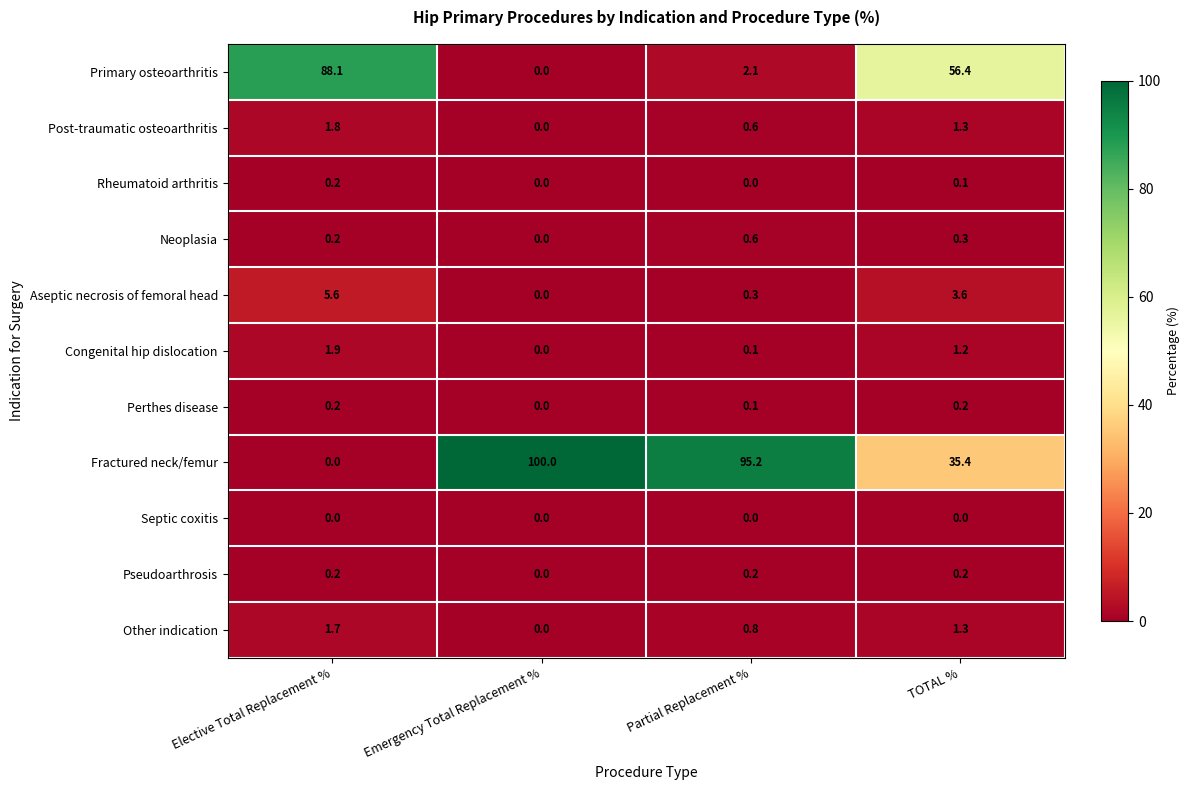

Rank the categories by Primary osteoarthritis value from highest to lowest.

Elective Total Replacement %, TOTAL %, Partial Replacement %, Emergency Total Replacement %